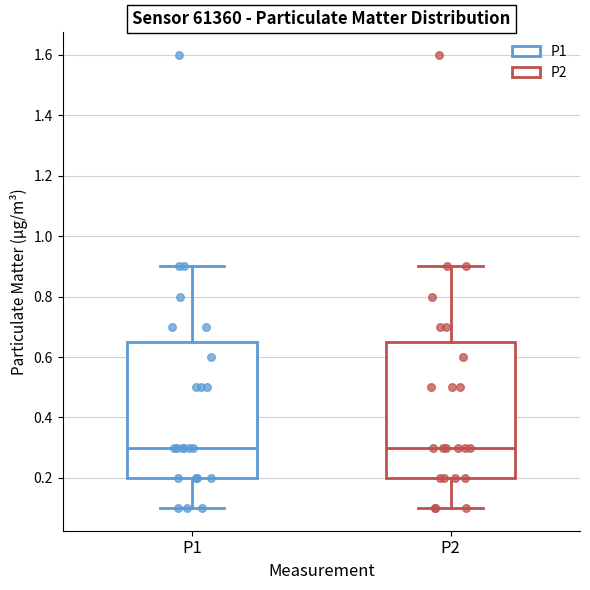

Reading left to right, read every box against the y-axis: the position of its median line, the range the box covers, and the ends of its whiskers. The values are not printed on the chart, so give them approximately, as read against the axis.

P1: median 0.30, box 0.20 to 0.66, whiskers 0.10 to 0.90
P2: median 0.30, box 0.20 to 0.66, whiskers 0.10 to 0.90